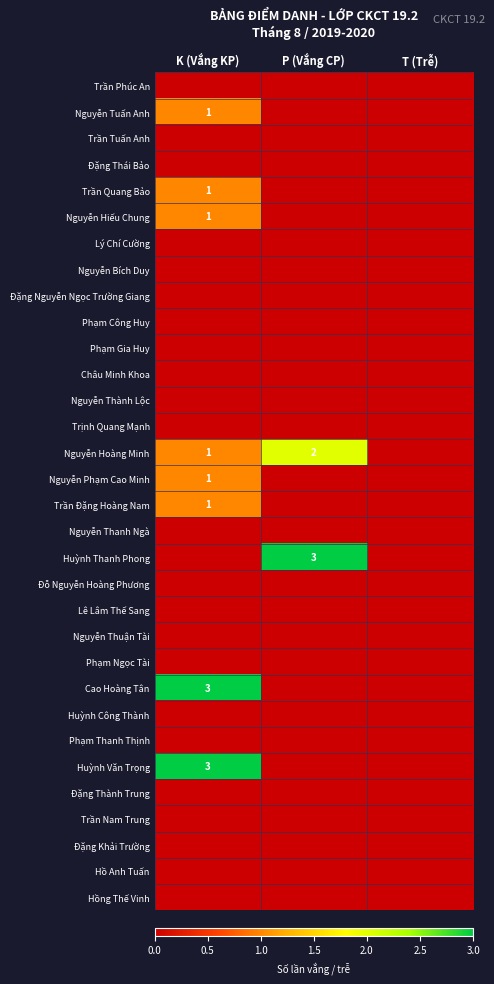

Is it true that Nguyễn Phạm Cao Minh equals -1 at T (Trễ)?

False